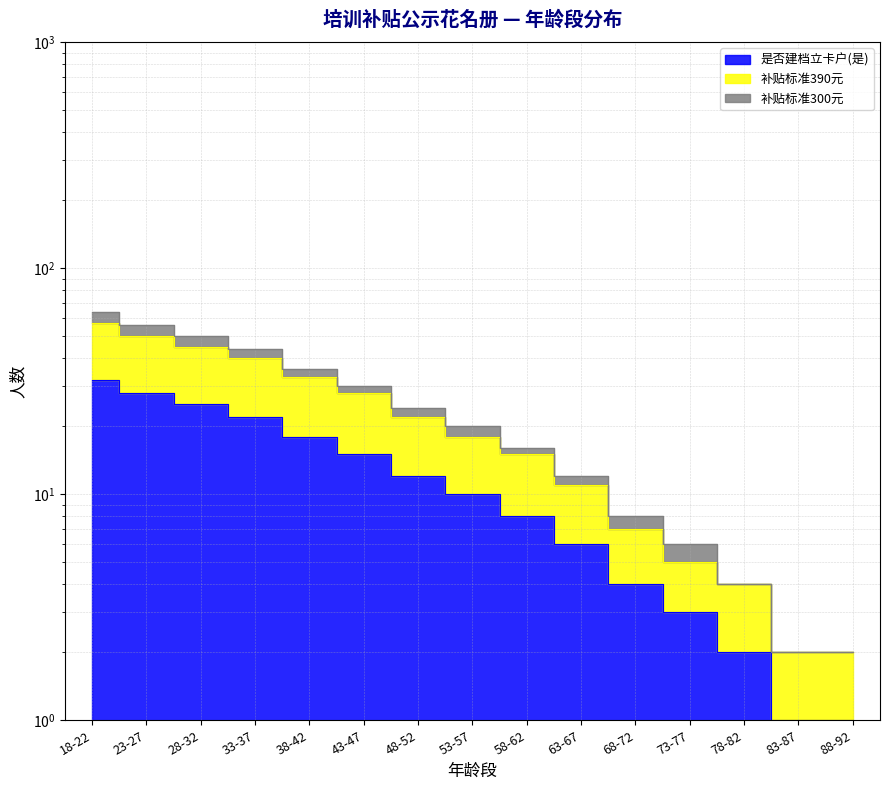

True or false: 是否建档立卡户(是) and 补贴标准300元 intersect in this chart.

False